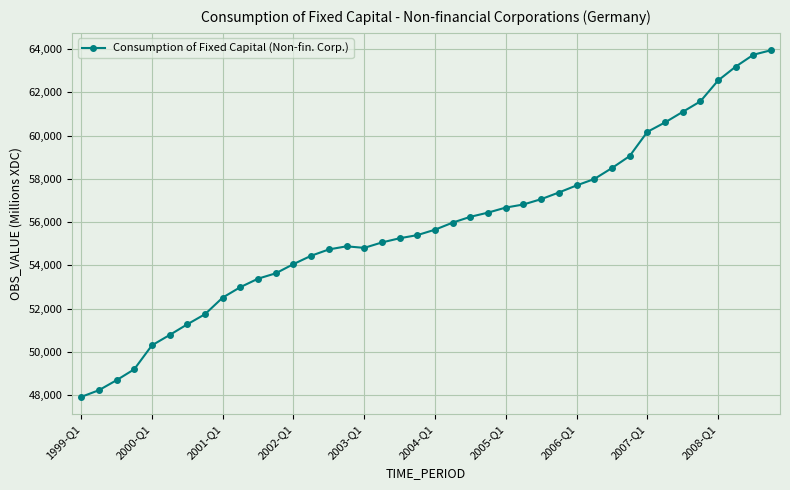

Reading right to left, list all the values displayed in this chart.

63954	63745	63196	62552	61586	61100	60611	60174	59053	58500	57992	57696	57369	57061	56815	56672	56439	56245	55976	55648	55397	55252	55058	54807	54879	54735	54442	54056	53630	53382	52990	52506	51737	51270	50775	50296	49188	48683	48219	47911